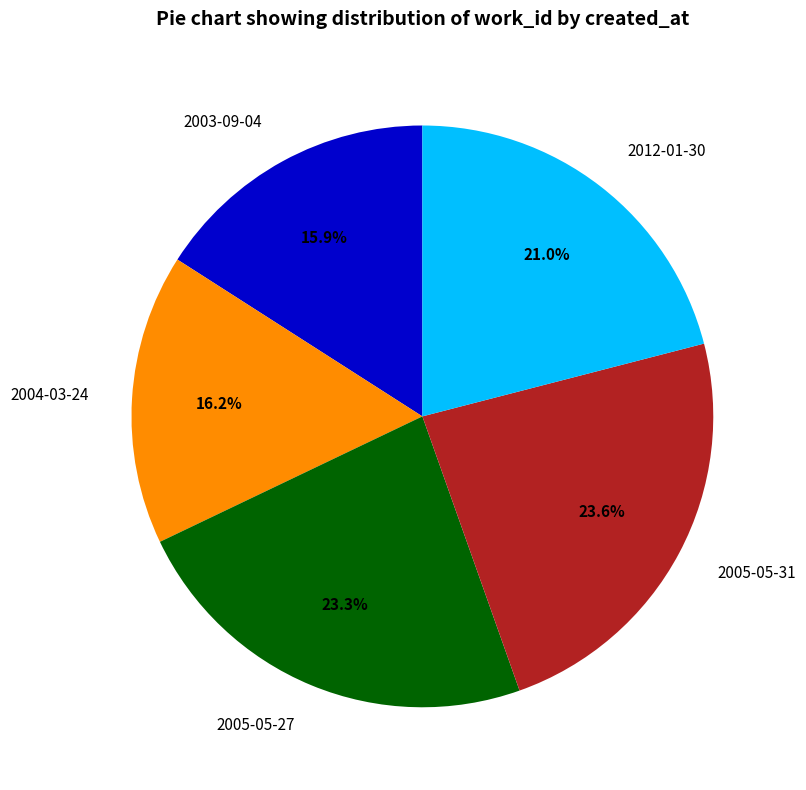

Does 2004-03-24 account for over 50% of the chart?

No